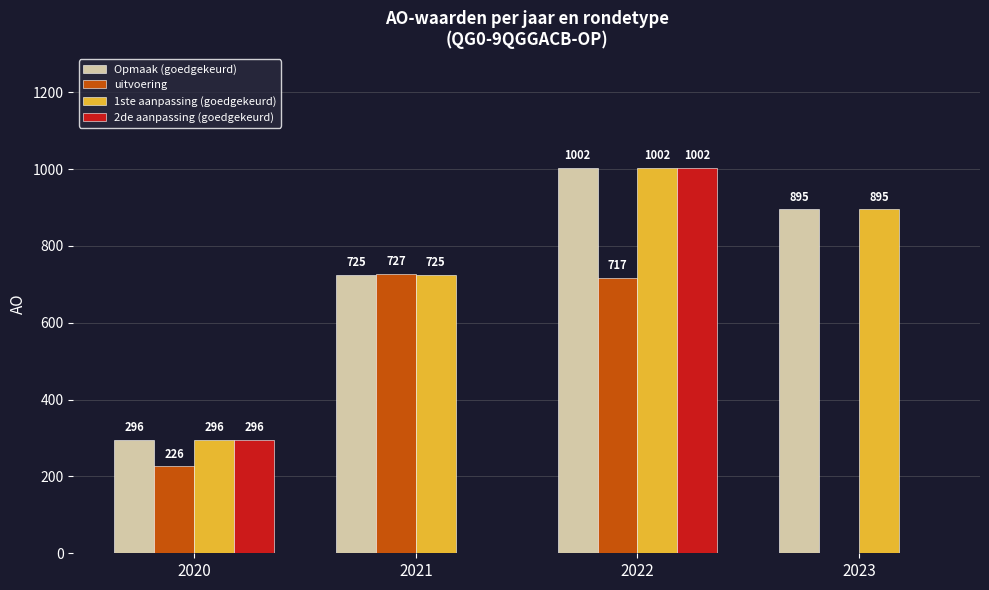

The 2de aanpassing (goedgekeurd) series shows 330 at 2022. True or false?

False